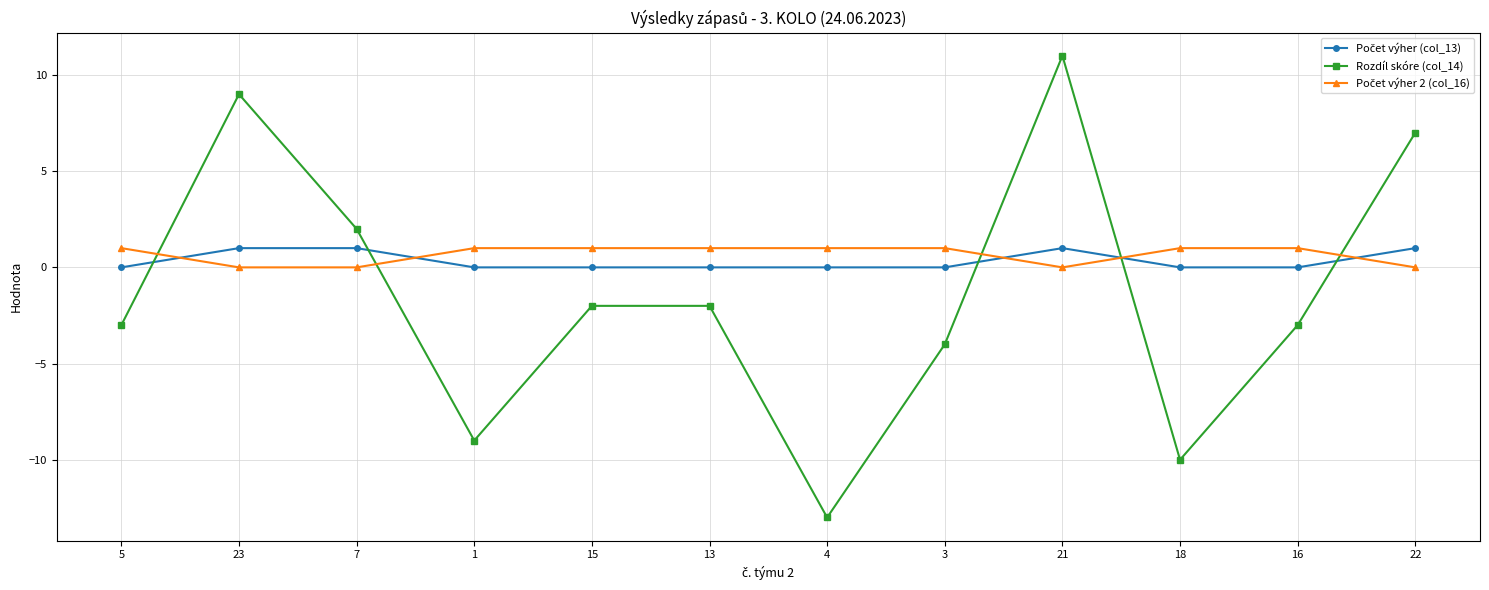

Which category has the highest value across all series?

21